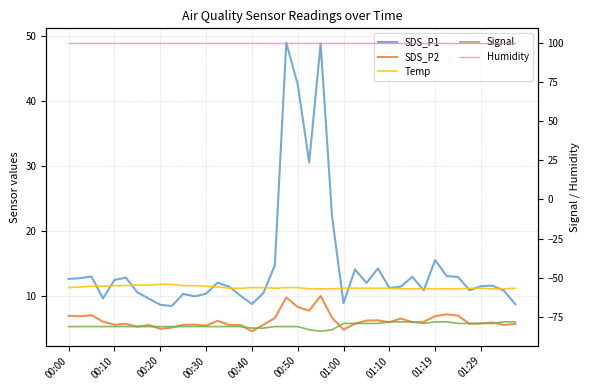

What are all the series names shown in the legend?

SDS_P1, SDS_P2, Temp, Signal, Humidity